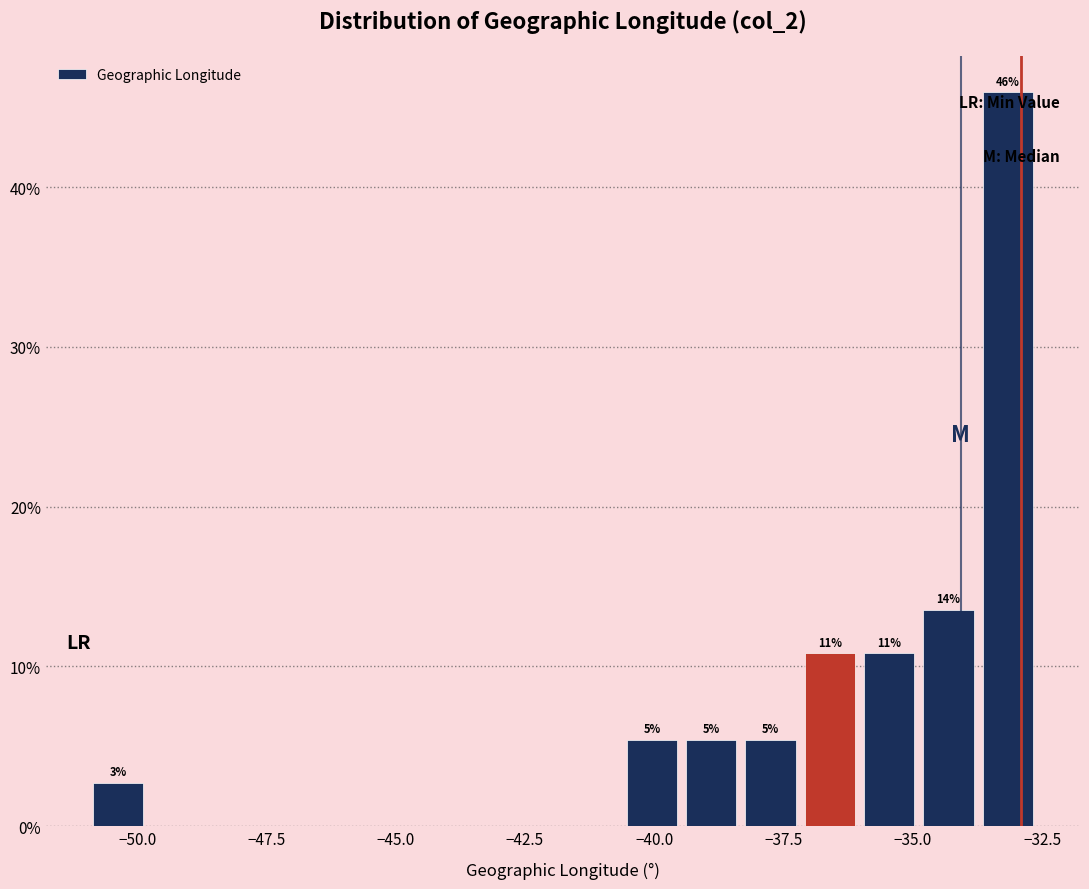

Read against the x-axis, roughly where is the centre of the tallest bar?

-33.0